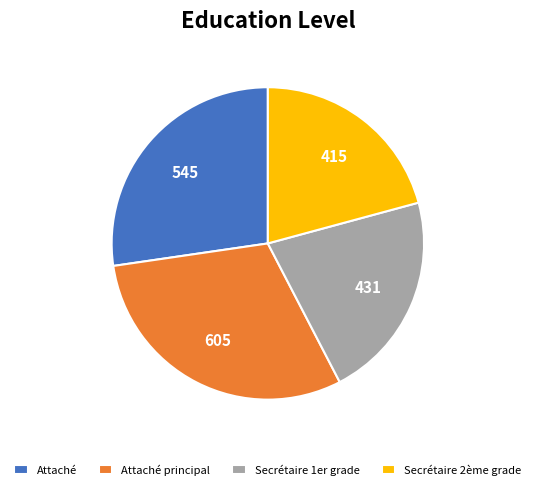

True or false: Secrétaire 1er grade accounts for 13% of the total.

False